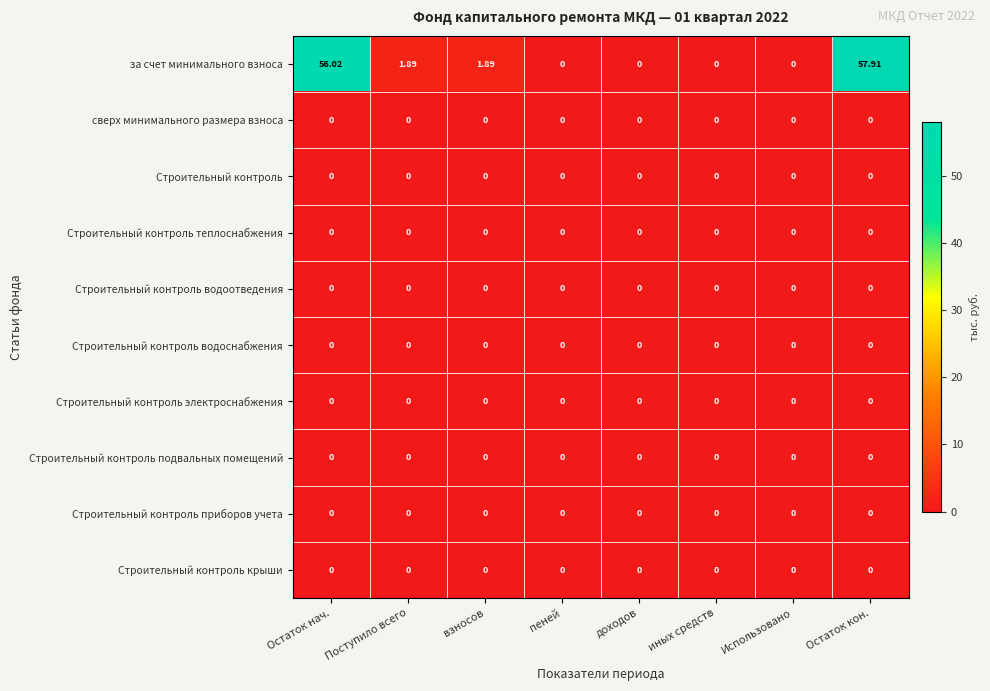

Which category has the highest value across all series?

Остаток кон.